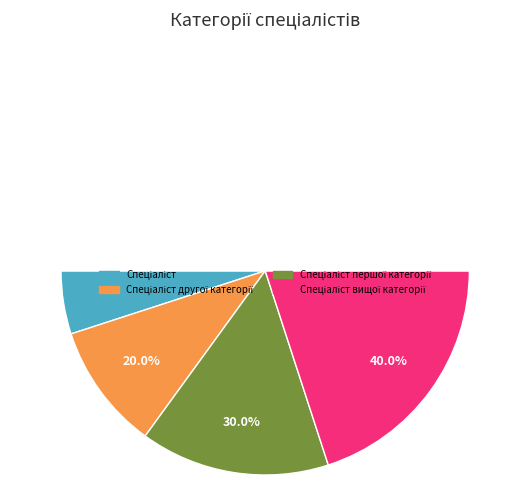

To the nearest percent, what is the combined percentage of Спеціаліст вищої категорії and Спеціаліст другої категорії?

60%